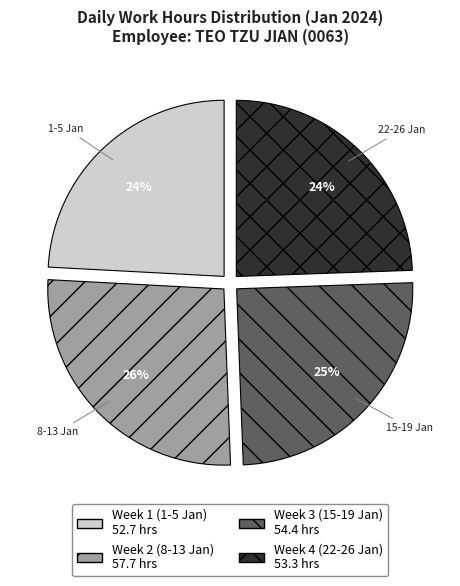

How many slices are in this pie chart?

4